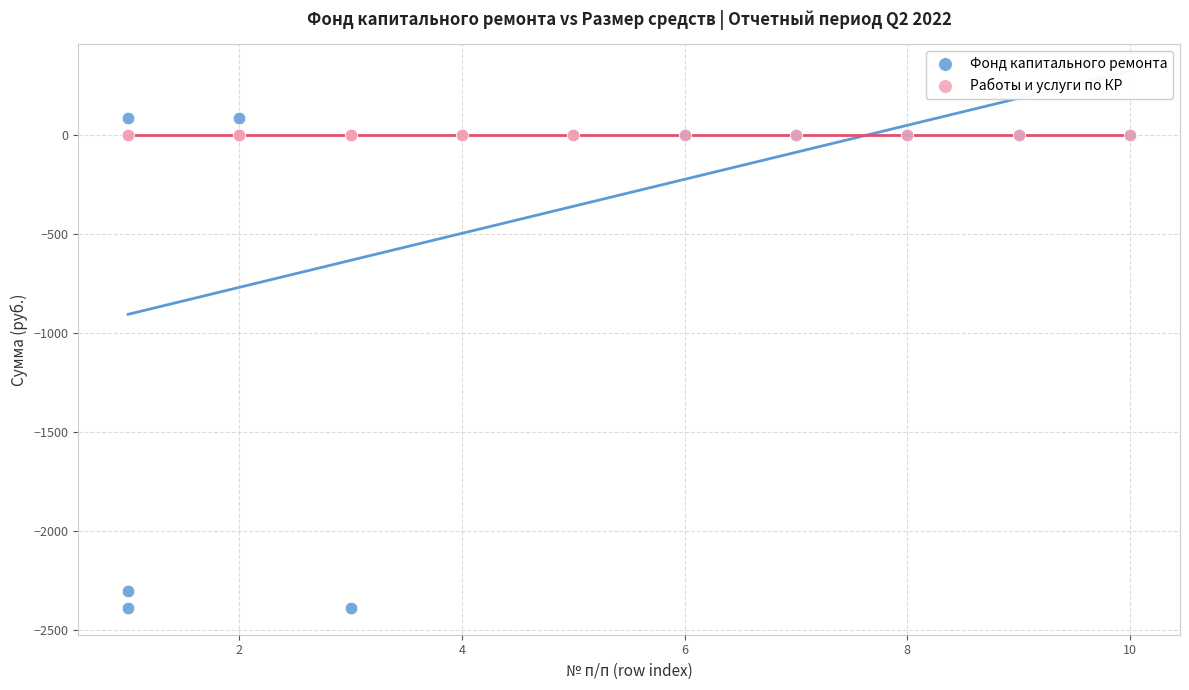

Which series reaches the minimum Y coordinate?

Фонд капитального ремонта